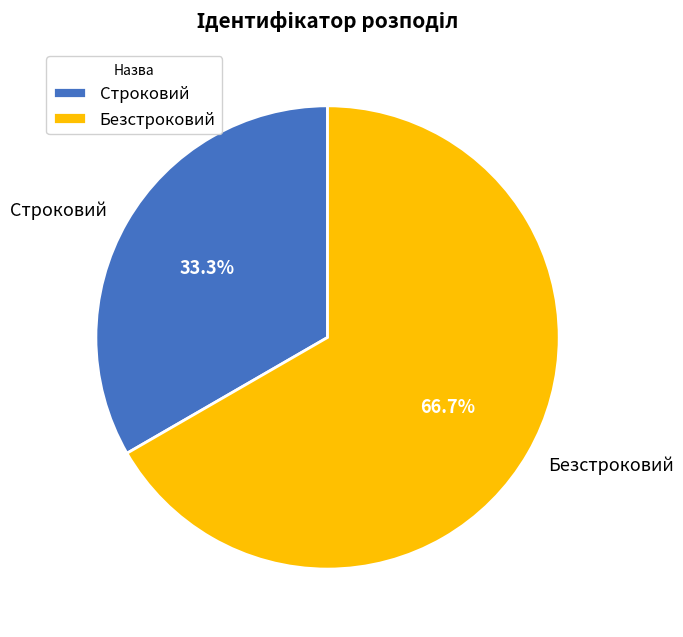

Which slice is the smallest?

Строковий